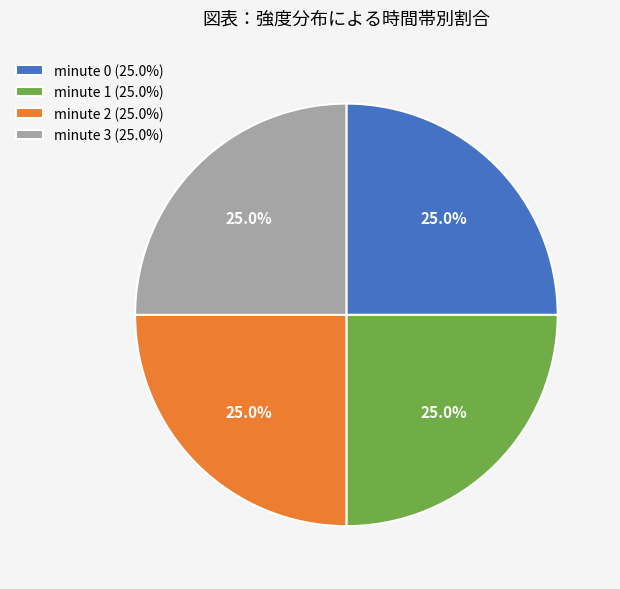

Approximately how many times larger is the value at minute 2 (25.0%) compared to minute 1 (25.0%)?

1.0